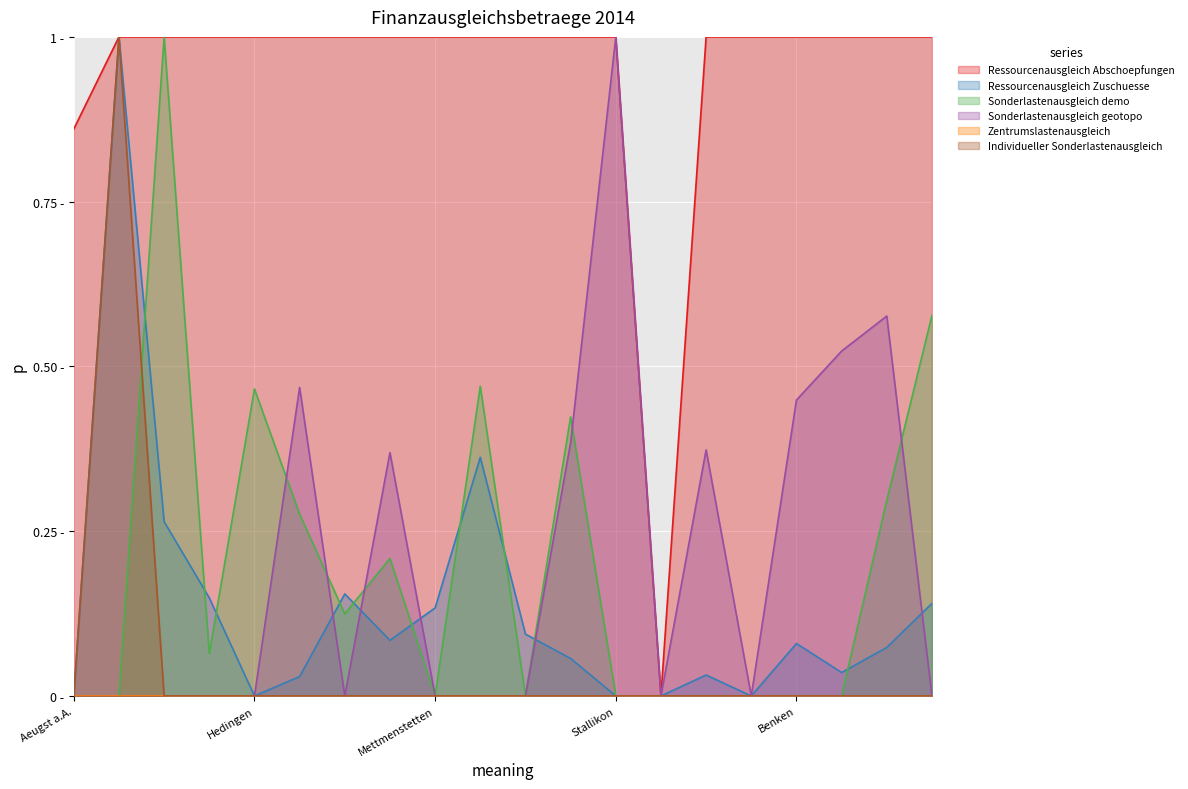

Is it true that Sonderlastenausgleich demo equals 0.6 at Dachsen?

True